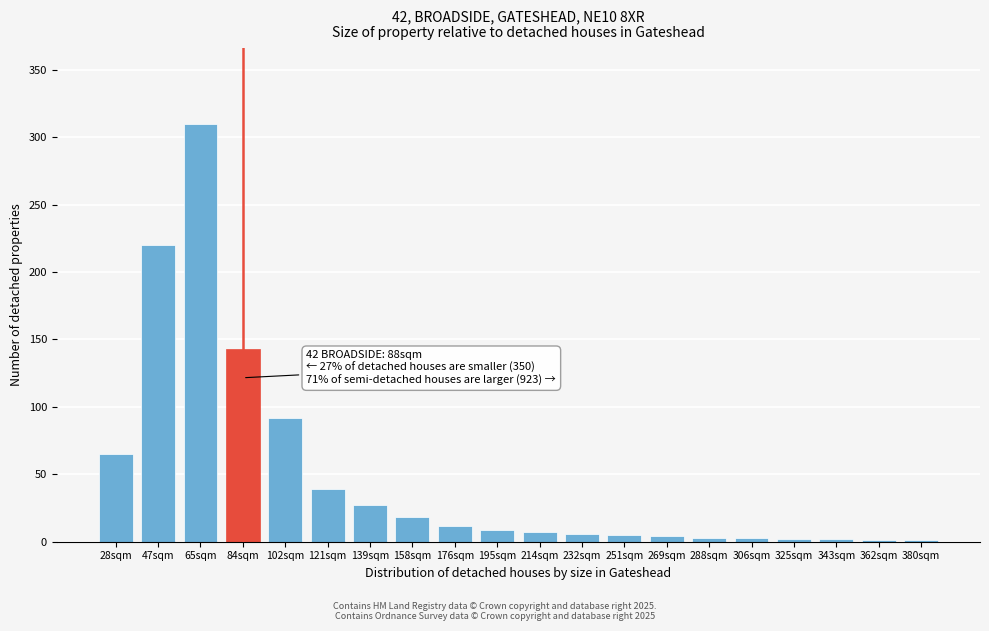

What is the greatest value displayed?

310